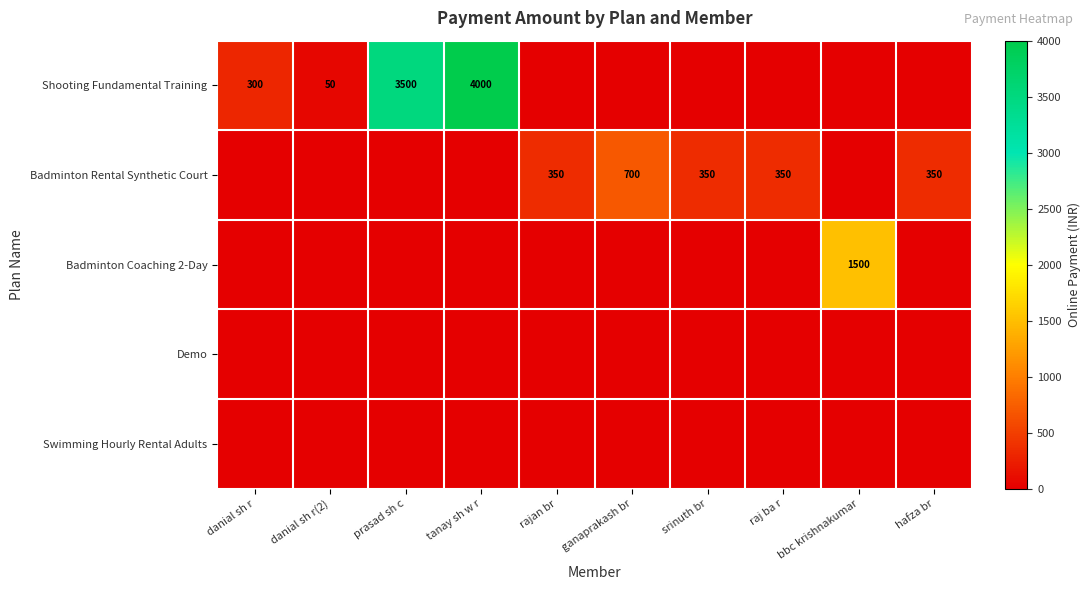

Between bbc krishnakumar and rajan br, which is larger?

bbc krishnakumar